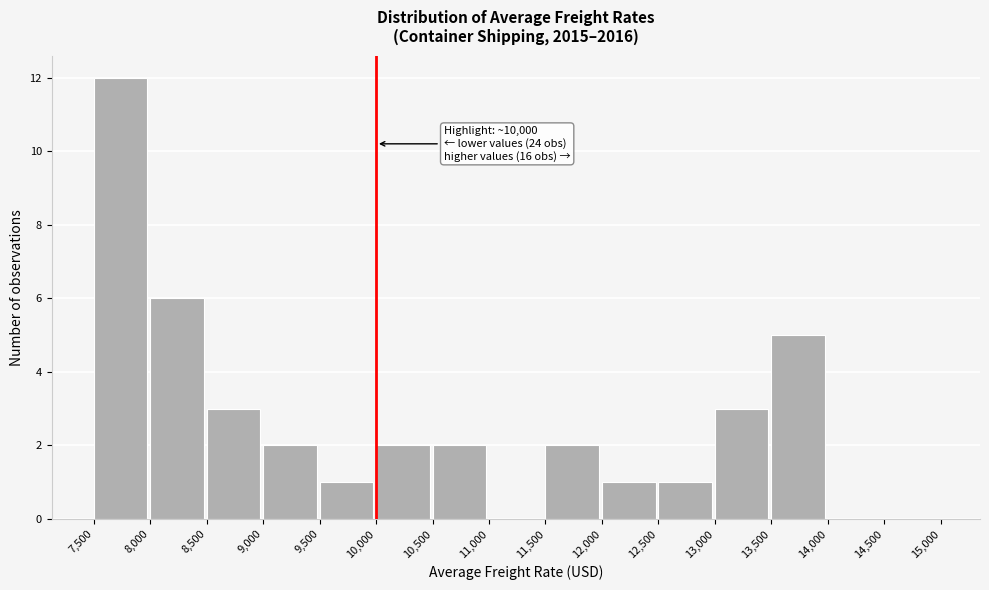

Over which range of the x-axis is the bar tallest?

7,500 to 8,000